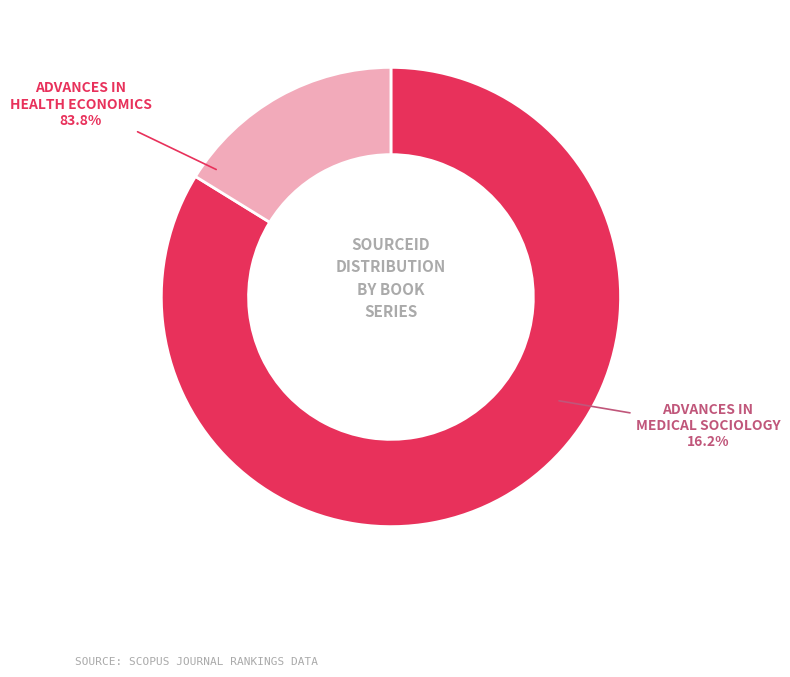

Is it true that Advances in Medical Sociology is 16% of the pie?

True